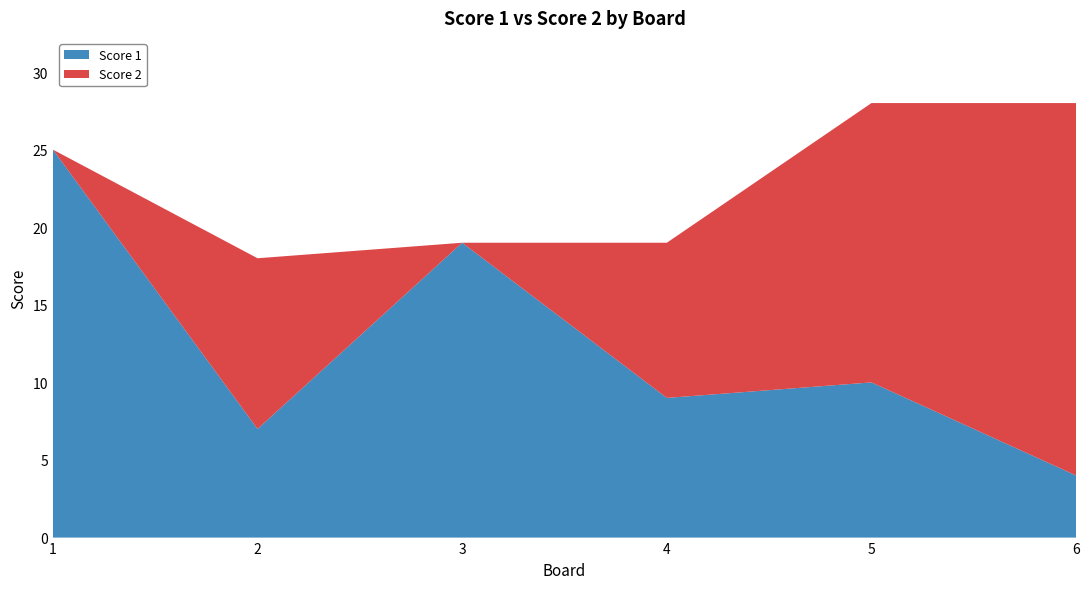

Reading left to right, list all the values displayed in this chart.

Score 1: 25	7	19	9	10	4
Score 2: 0	11	0	10	18	24